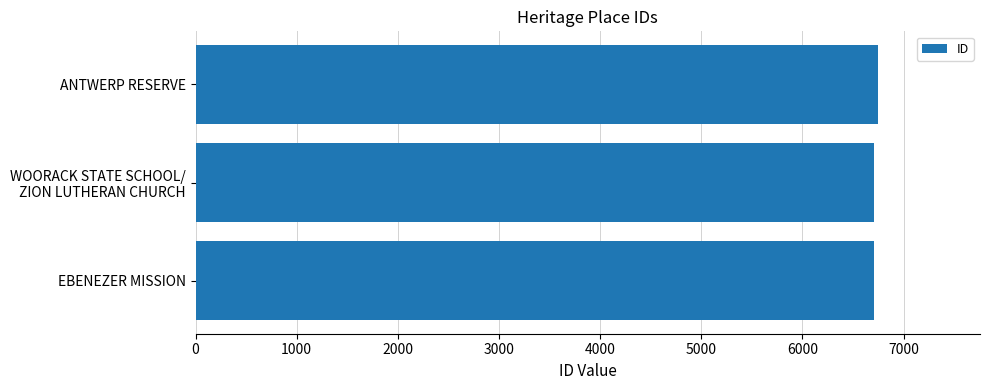

True or false: the data shows 6707 at EBENEZER MISSION.

True